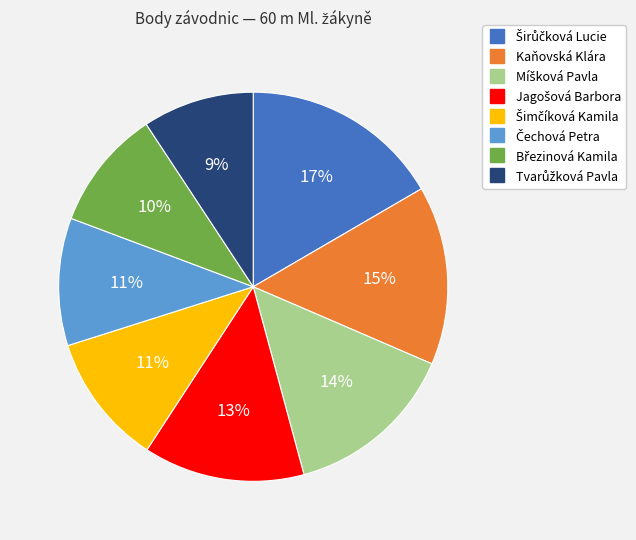

Is it true that Kaňovská Klára is 28% of the pie?

False